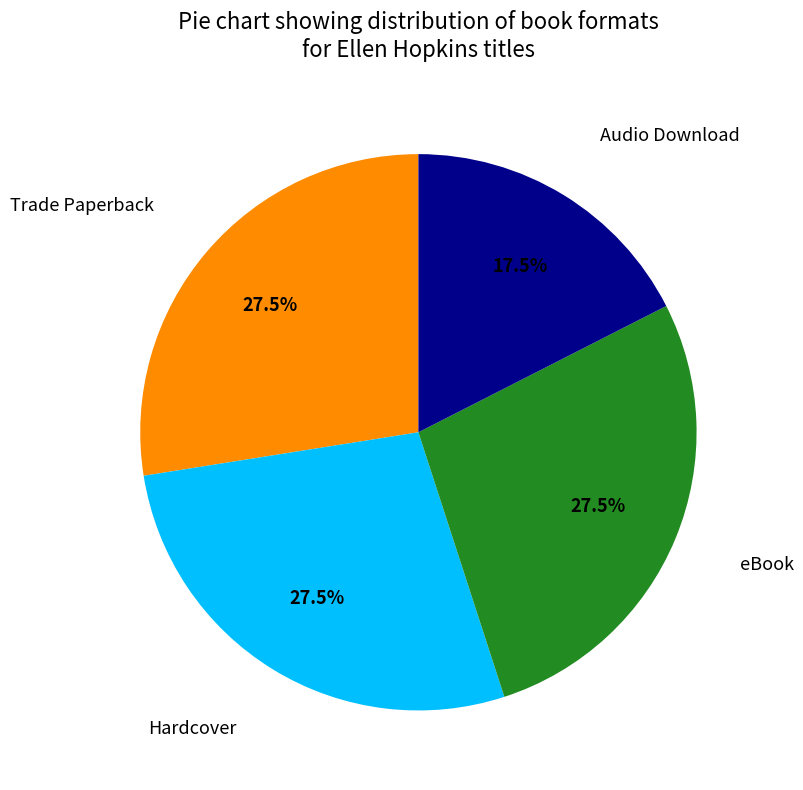

Does any single category account for the majority?

No